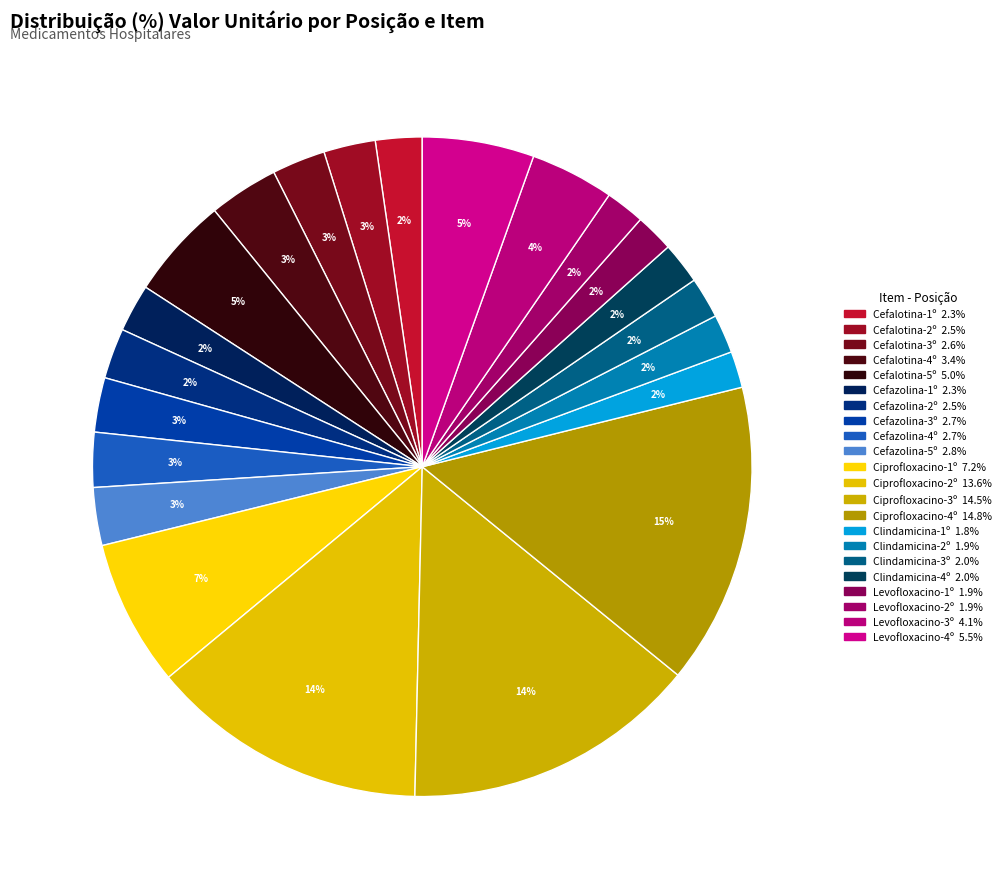

Is the sum of Cefalotina-1º and Cefalotina-2º greater than half?

No